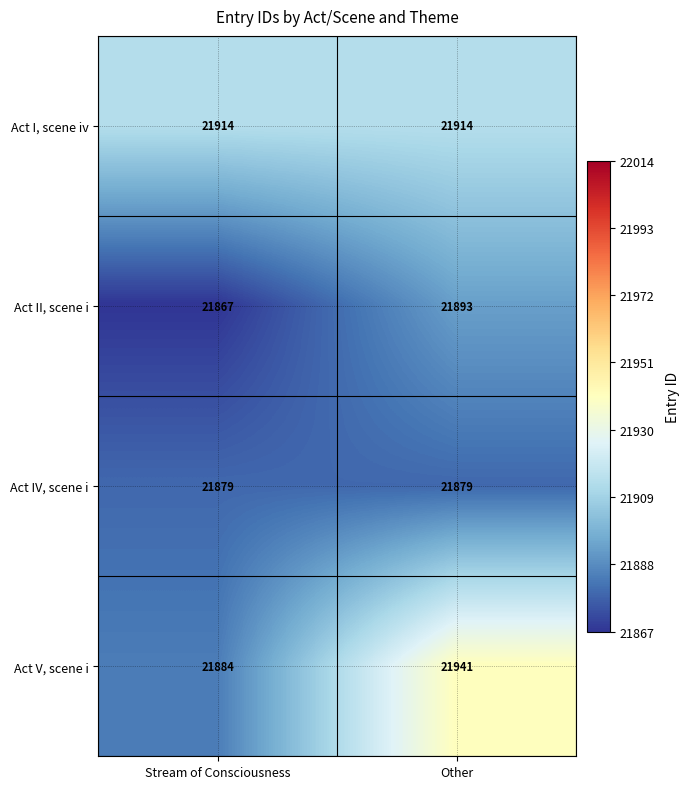

Which series changed the most between Stream of Consciousness and Other?

Act V, scene i